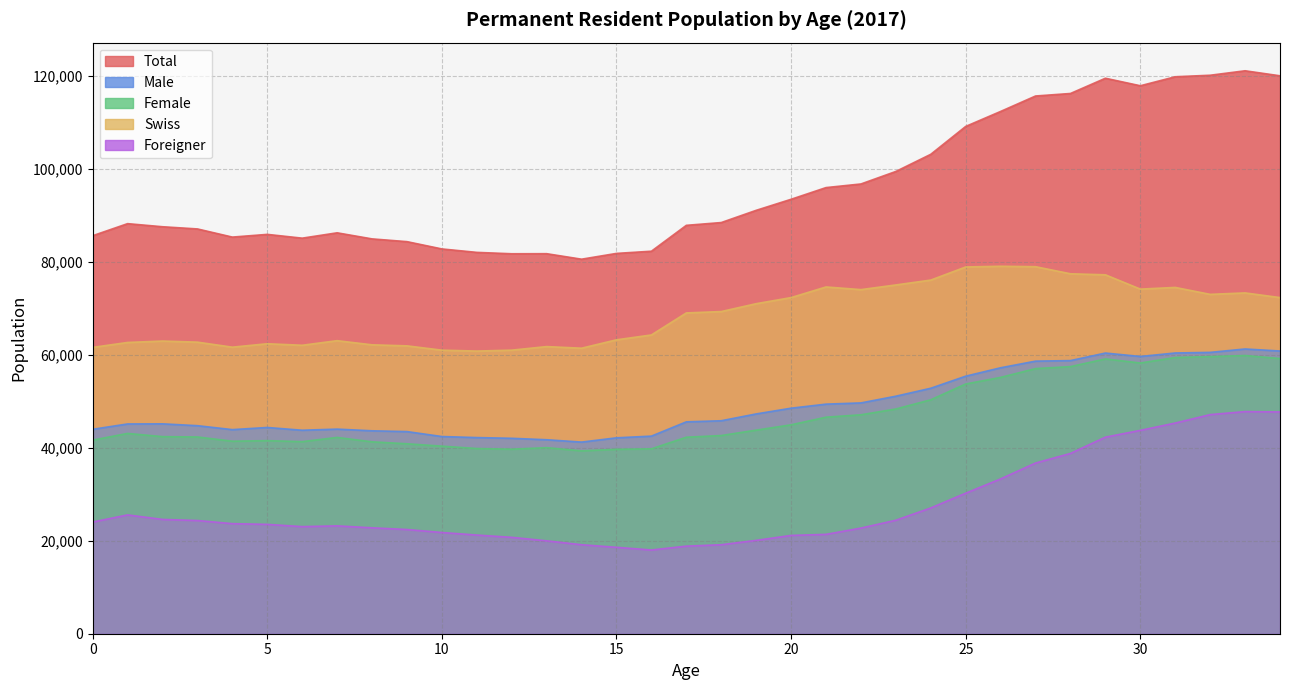

At which category does the chart reach its peak across all series?

33